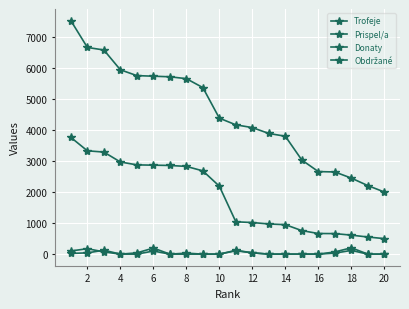

What is the value of the Obdržané point at the 8th from the left?

32